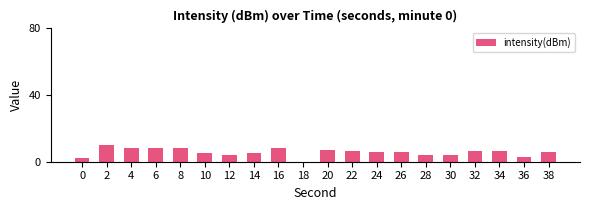

How many distinct data groups are displayed?

1